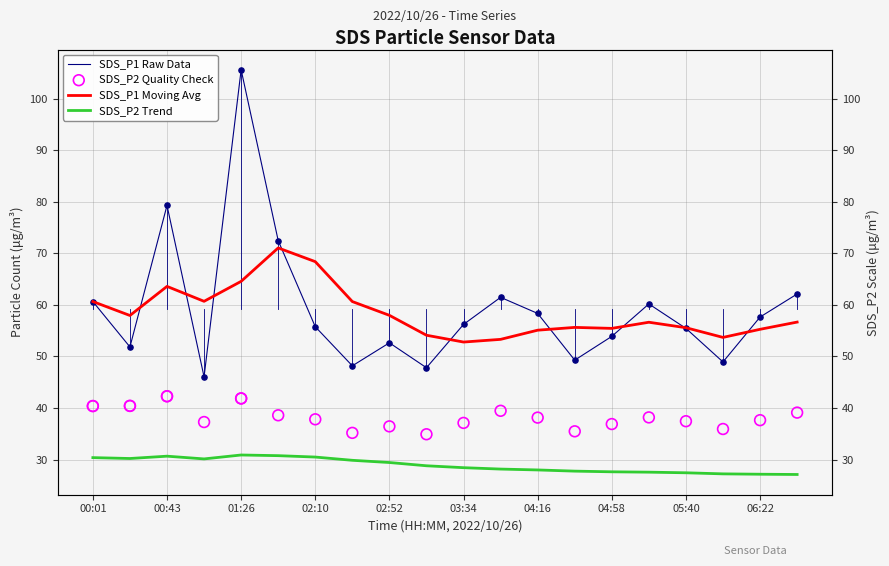

Which series contains the highest Y value?

SDS_P1 Raw Data